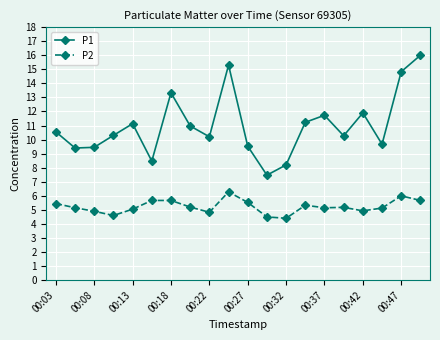

True or false: P1 has more than 1 points higher than both neighbors.

True